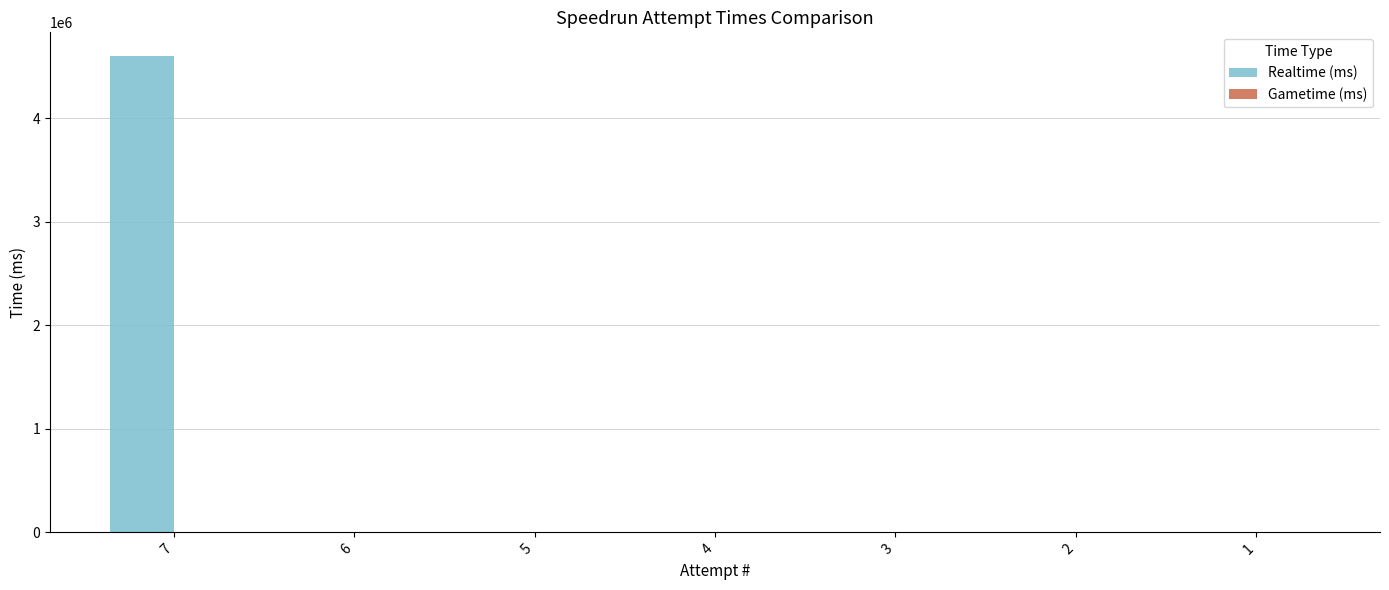

Is it true that the value at 1 is 0?

True